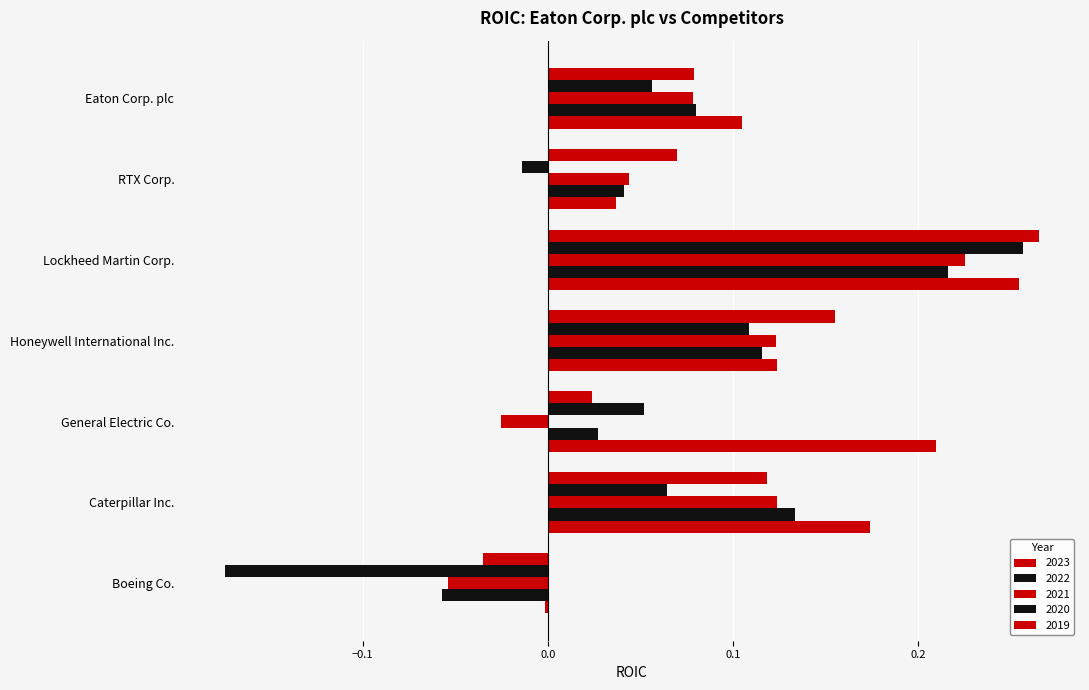

How many series are shown in this chart?

5